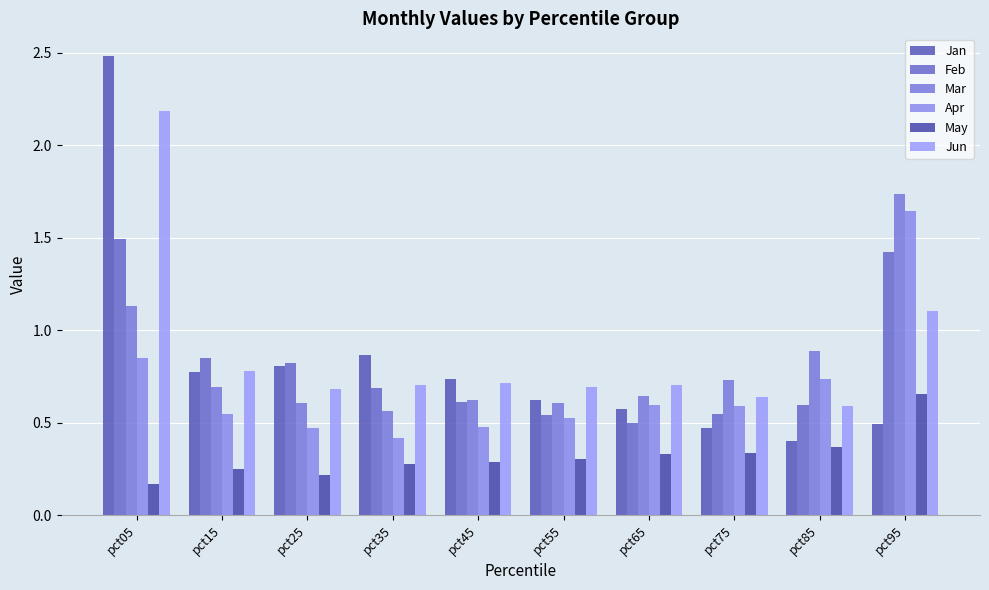

At which label does May reach its peak?

pct95